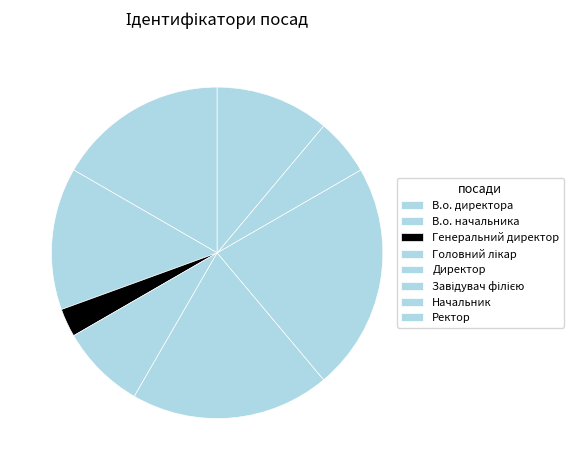

Count the number of slices in the pie.

8